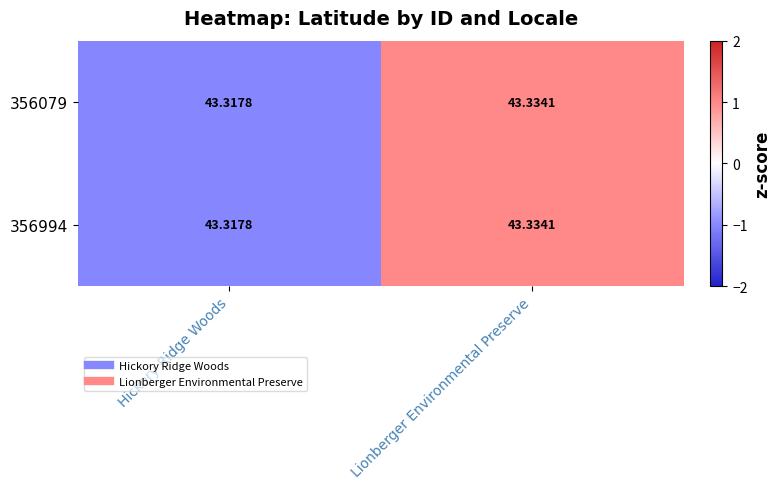

At which category is the sum across all series the highest?

Lionberger Environmental Preserve